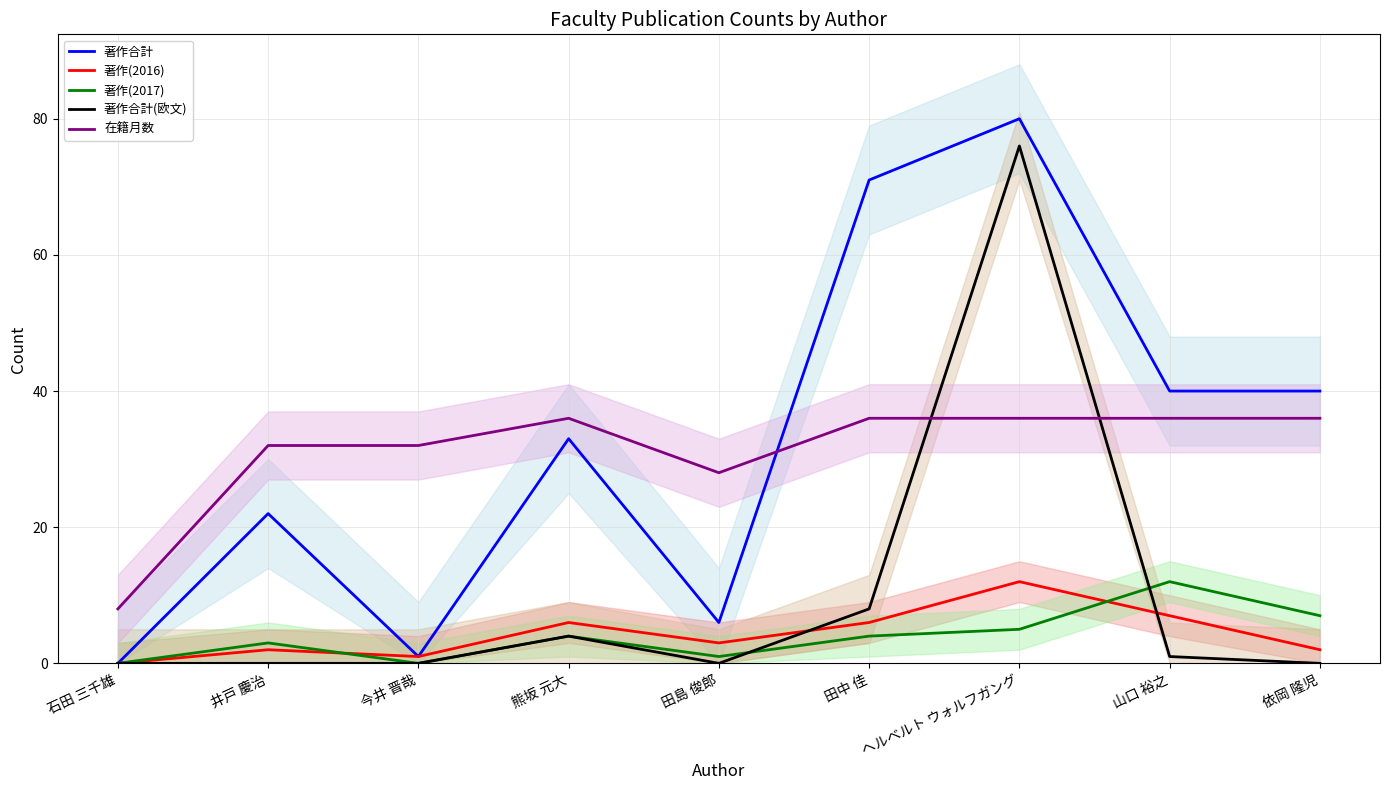

At which category is the sum across all series the highest?

ヘルベルト ウォルフガング